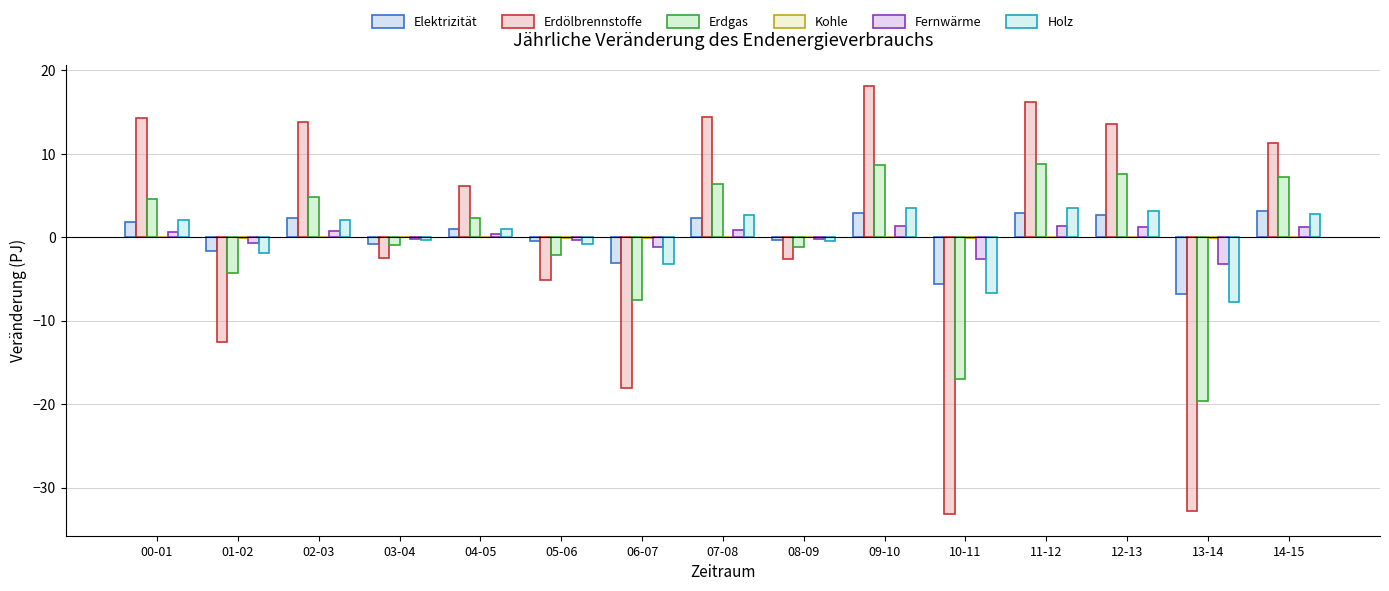

What position from the left is 08-09?

9